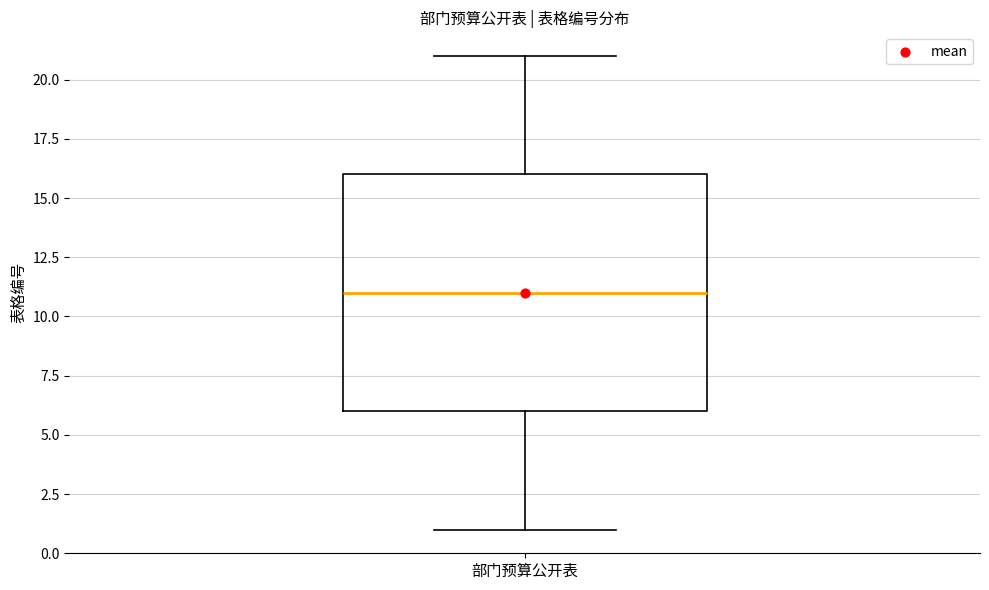

Transcribe this box plot: give where the median line is, the range the box spans, and where the two whiskers end, as read against the y-axis. The values are not printed on the chart, so give them approximately, as read against the axis.

median 11, box 6 to 16, whiskers 1 to 21